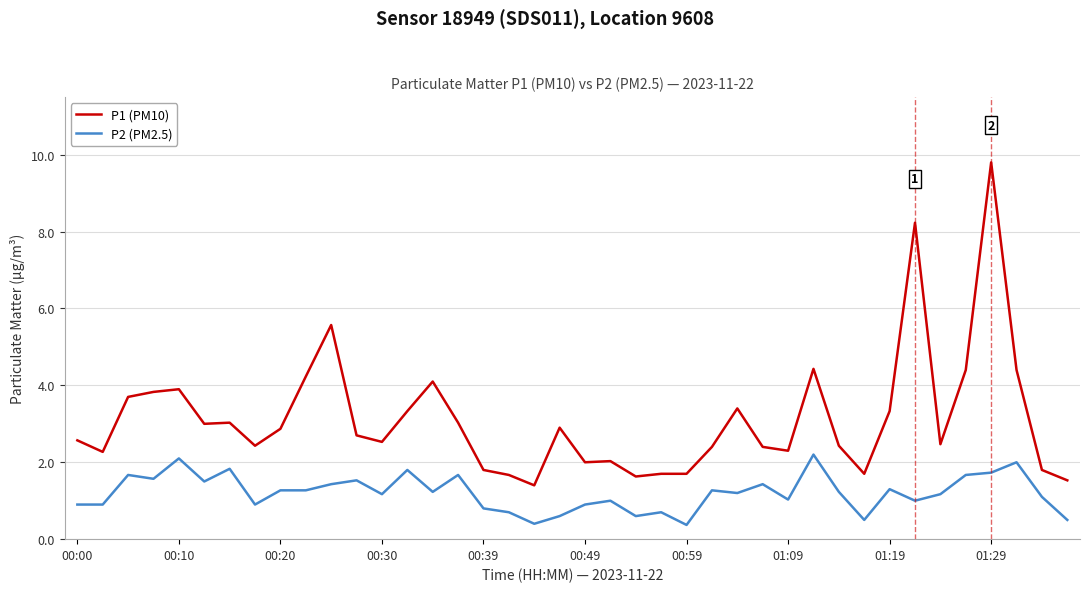

List the series in order of their peak value, lowest first.

P2 (PM2.5), P1 (PM10)